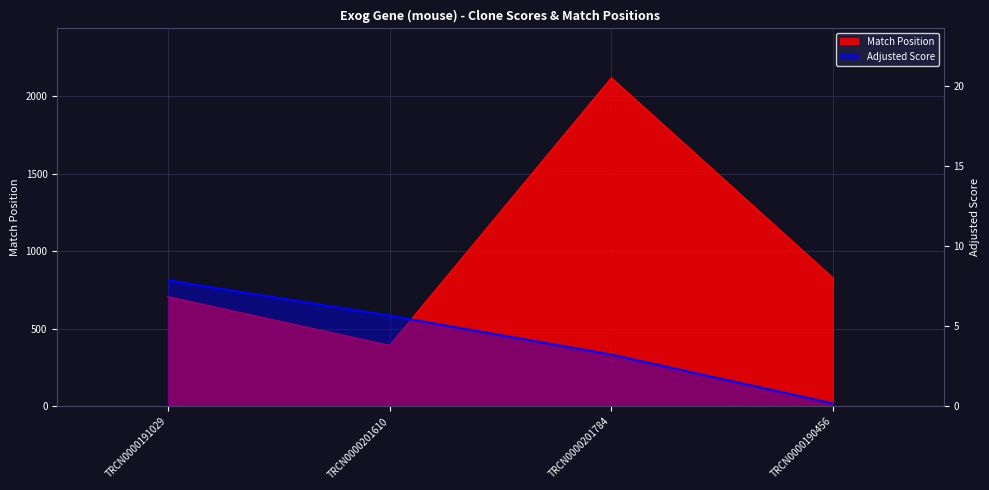

Which category has the highest value across all series?

TRCN0000191029